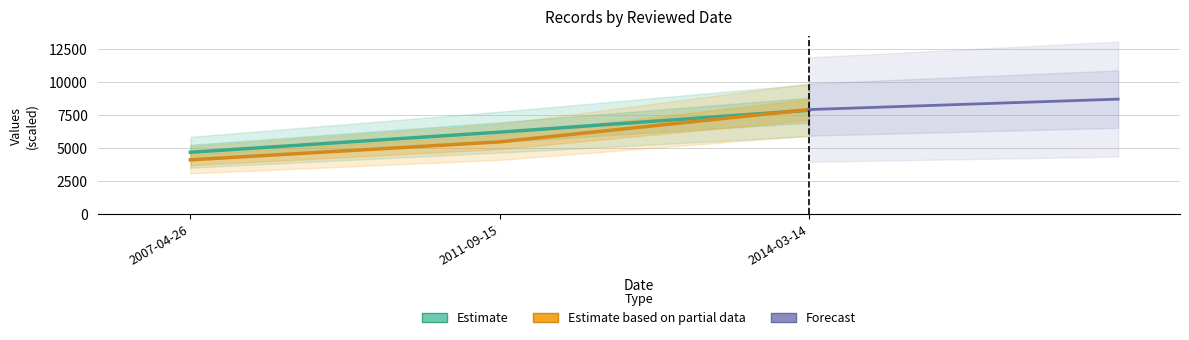

Does the chart display data point markers on the line(s)?

No